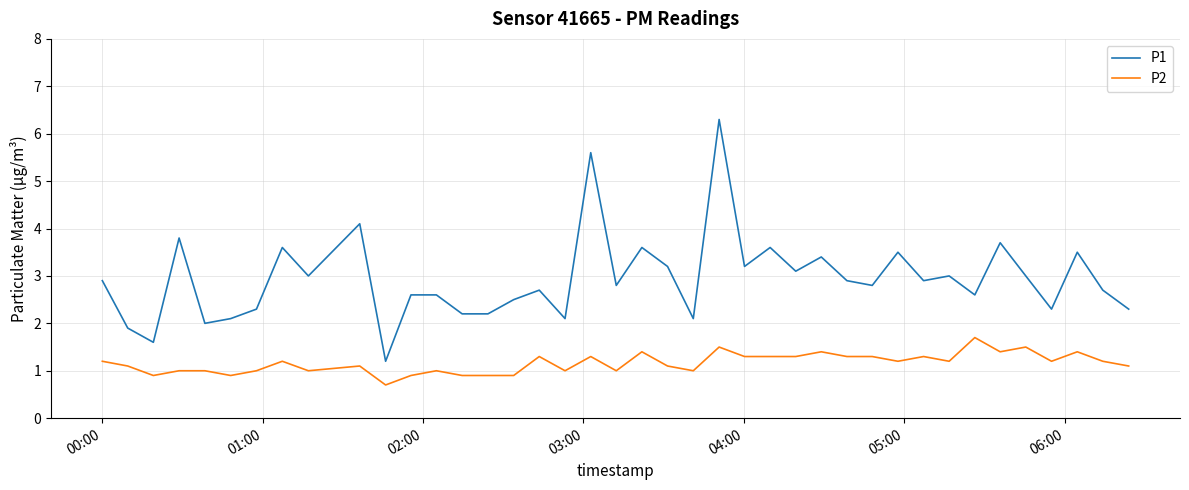

What is the lowest value of the P1 series?

1.2